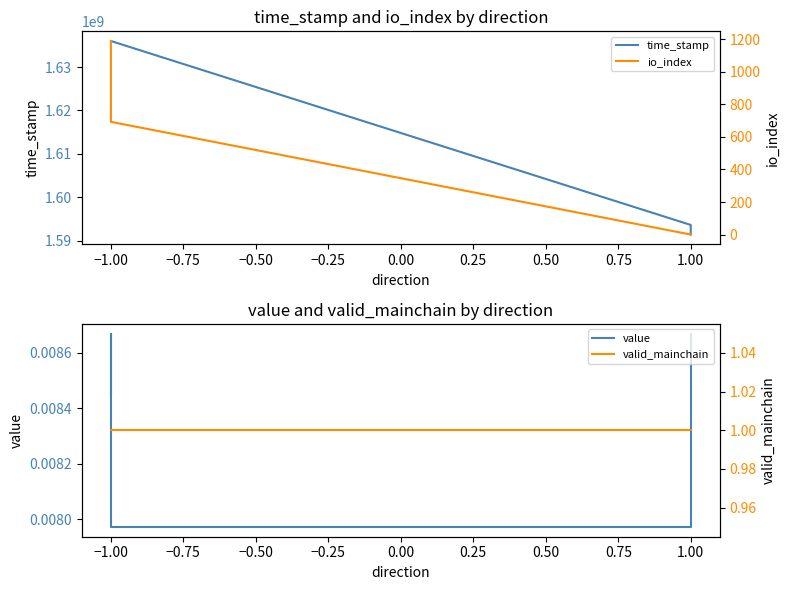

Between −1.00 and 1.00, which series saw the biggest shift?

time_stamp